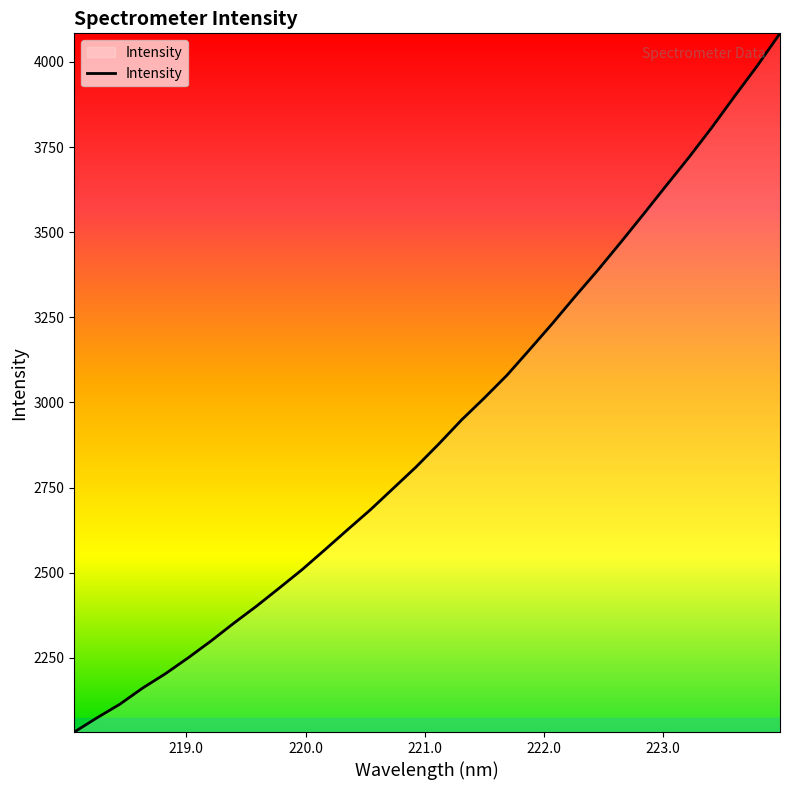

What is the greatest value displayed?

4084.1